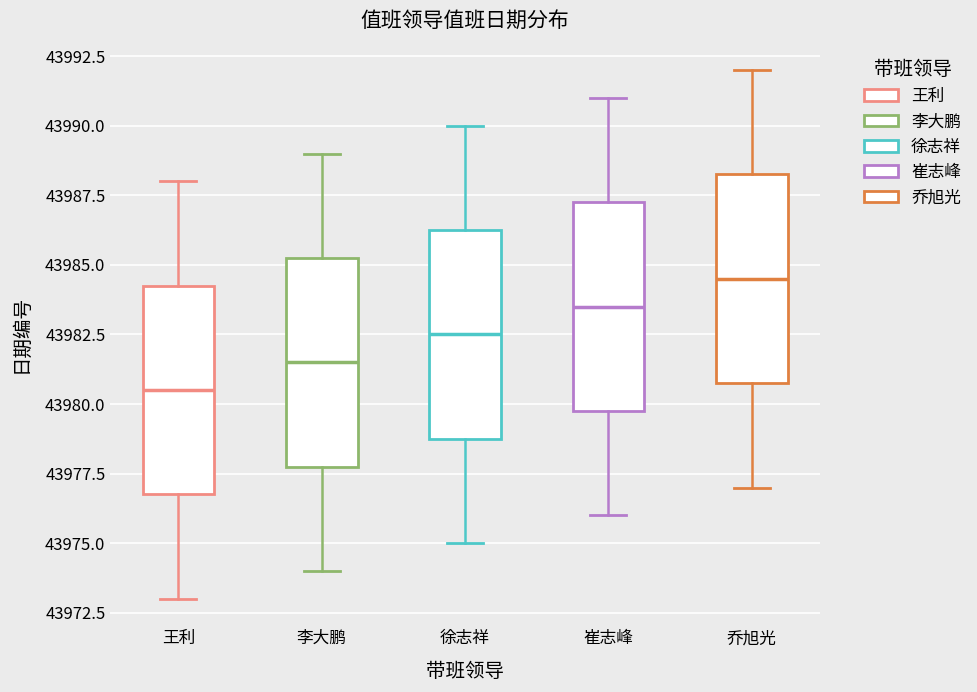

Reading left to right, transcribe this box plot: for each box, give where its median line is, the range the box spans, and where its two whiskers end, as read against the y-axis. The values are not printed on the chart, so give them approximately, as read against the axis.

王利: median 43980.5, box 43977.0 to 43984.5, whiskers 43973.0 to 43988.0
李大鹏: median 43981.5, box 43978.0 to 43985.5, whiskers 43974.0 to 43989.0
徐志祥: median 43982.5, box 43979.0 to 43986.5, whiskers 43975.0 to 43990.0
崔志峰: median 43983.5, box 43980.0 to 43987.5, whiskers 43976.0 to 43991.0
乔旭光: median 43984.5, box 43981.0 to 43988.5, whiskers 43977.0 to 43992.0